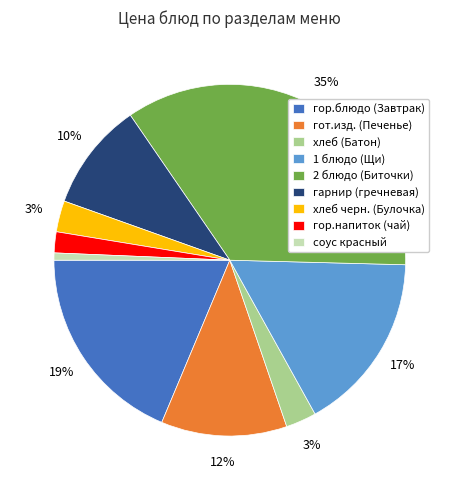

Does any single category account for the majority?

No